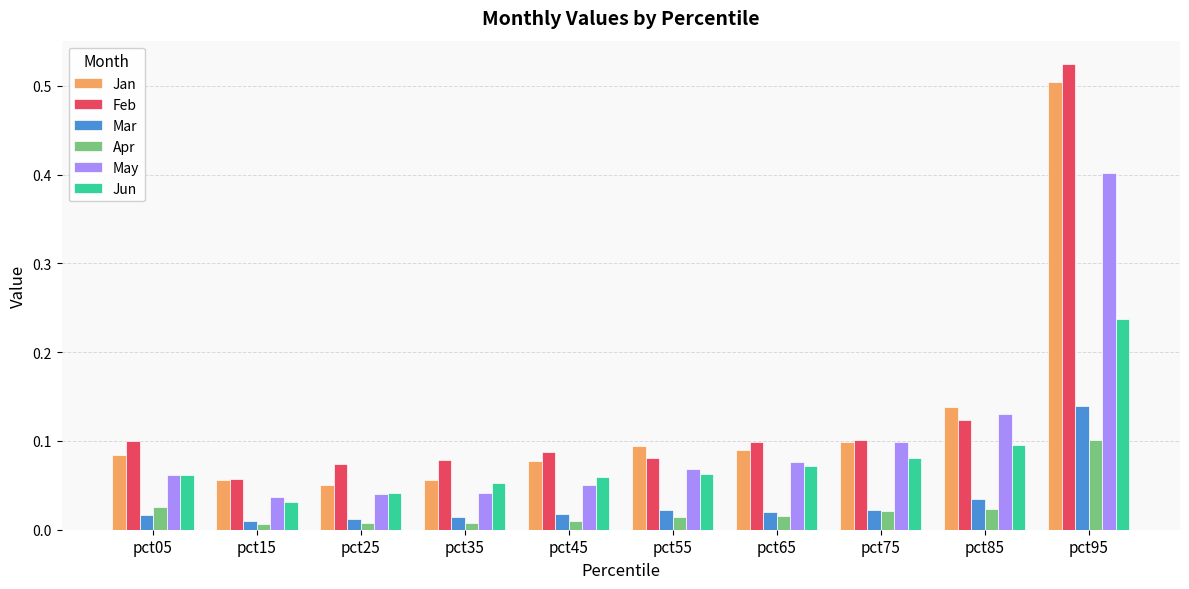

What is the sum of all Jan values?

1.3